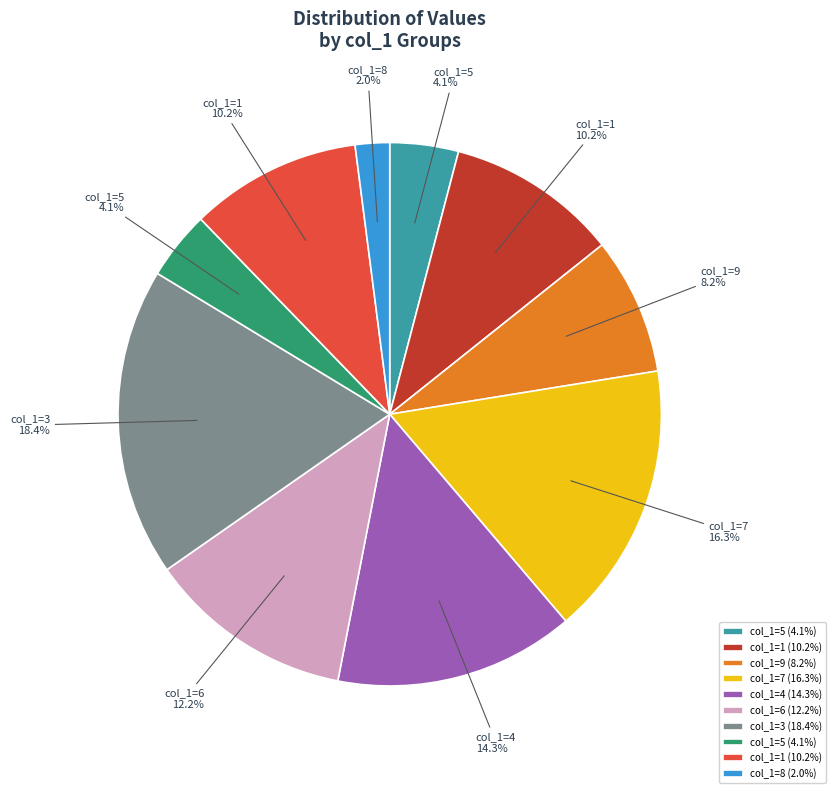

How many segments does this pie chart have?

10